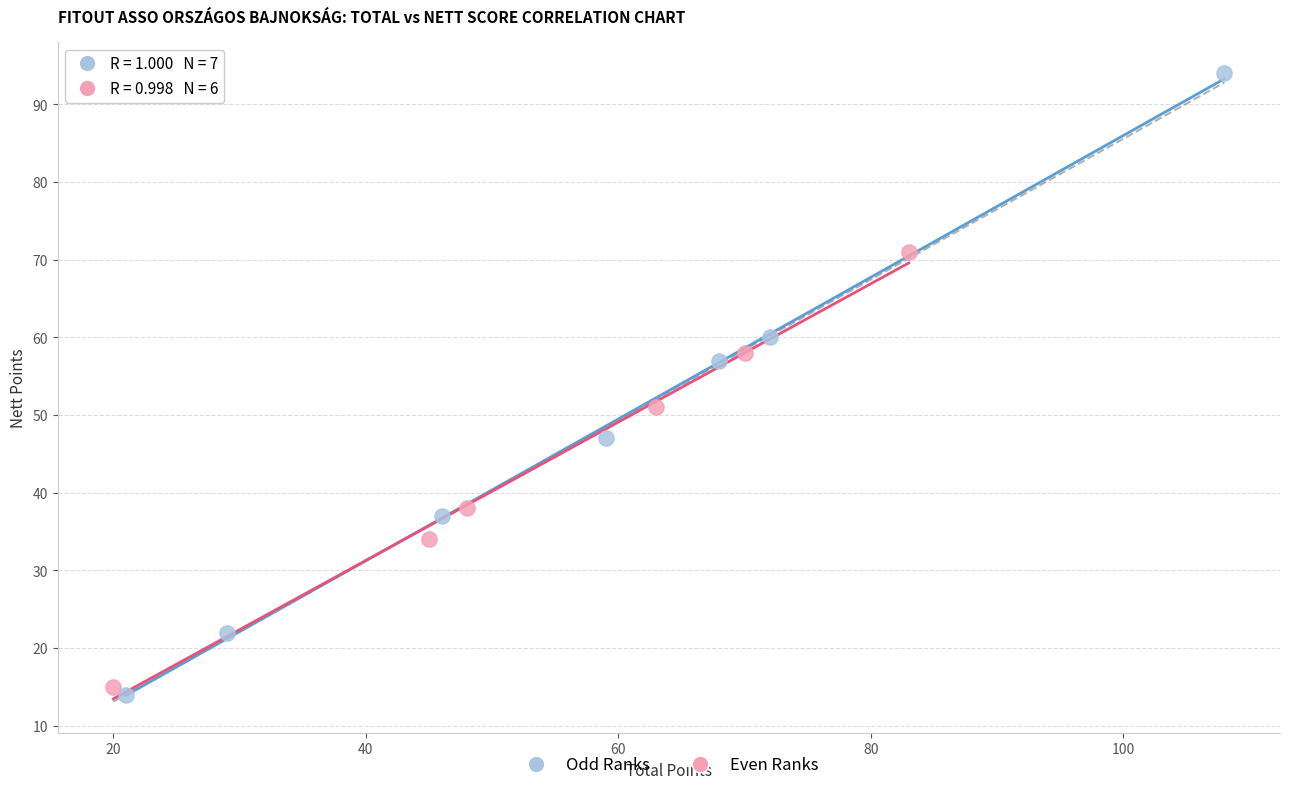

Which series contains the highest Y value?

Odd Ranks